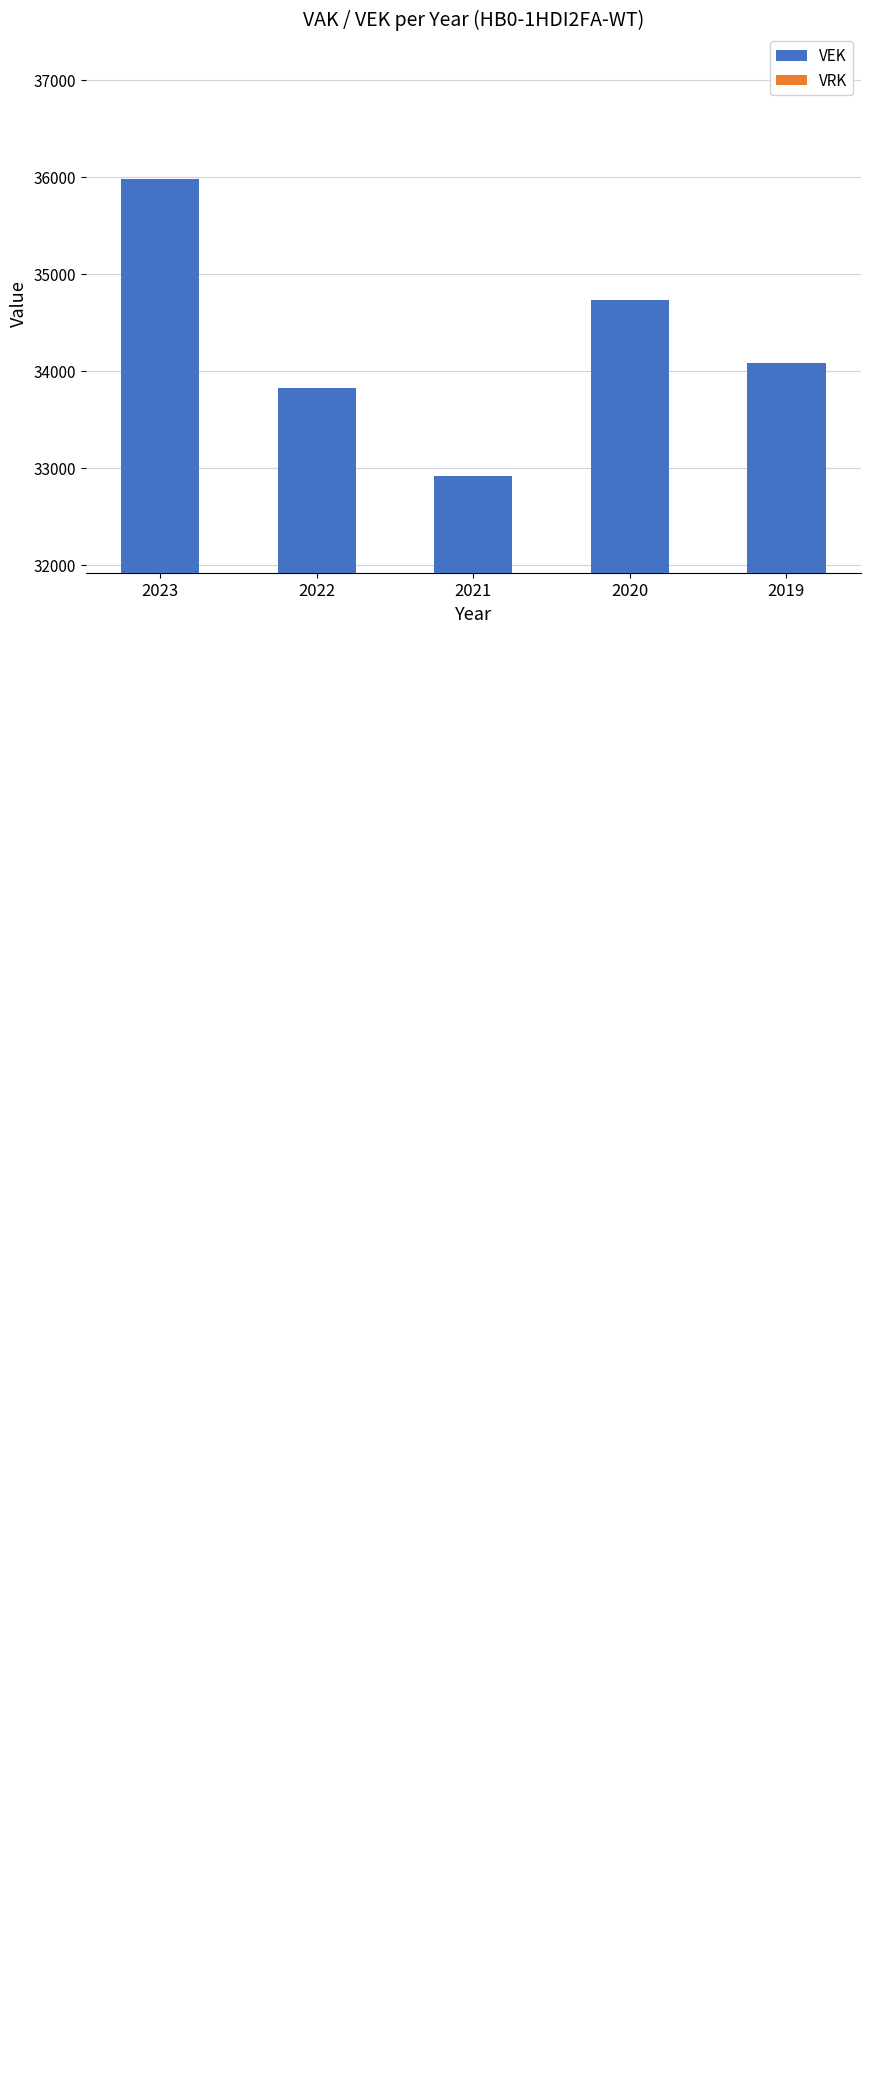

Is it true that the value at 2022 is 33819?

True